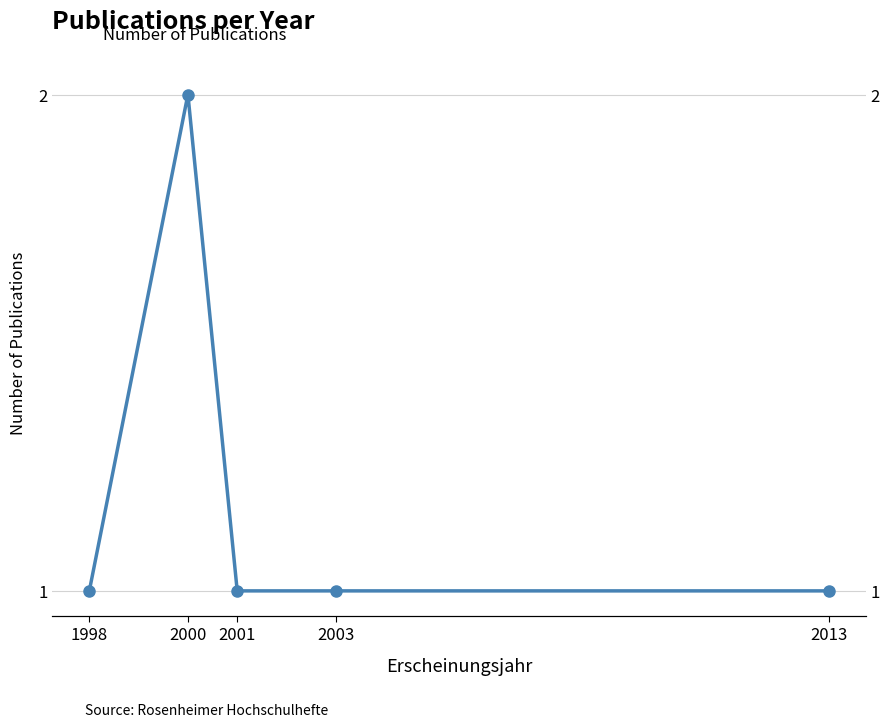

Rank the categories by value from highest to lowest.

2000, 1998, 2001, 2003, 2013